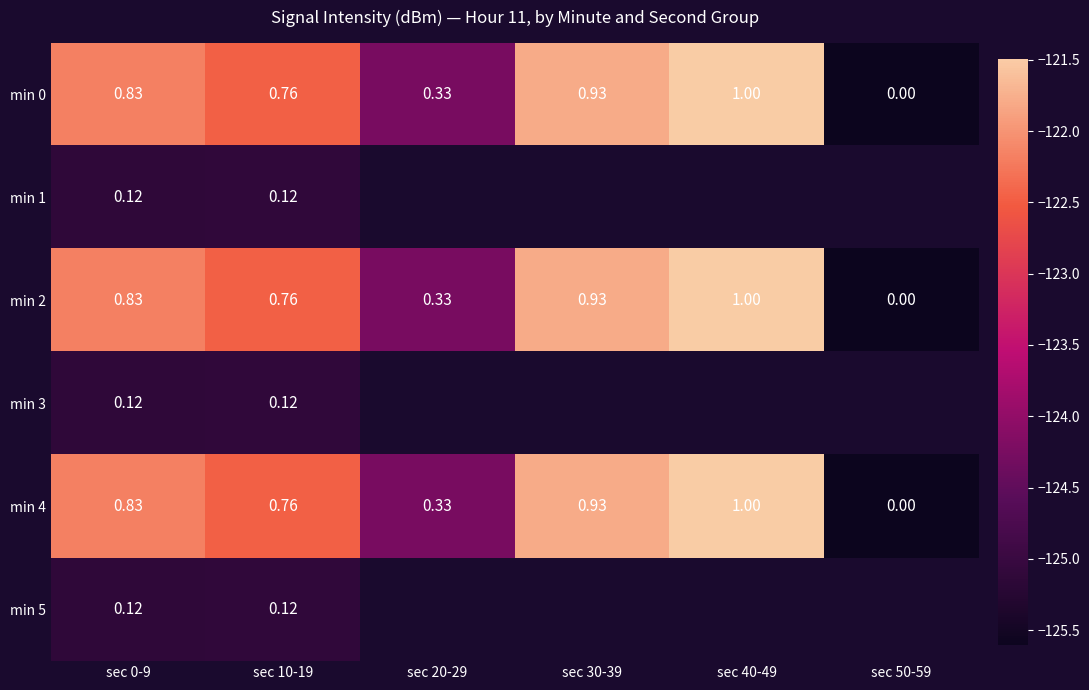

What is the minimum value for min 3?

-125.1